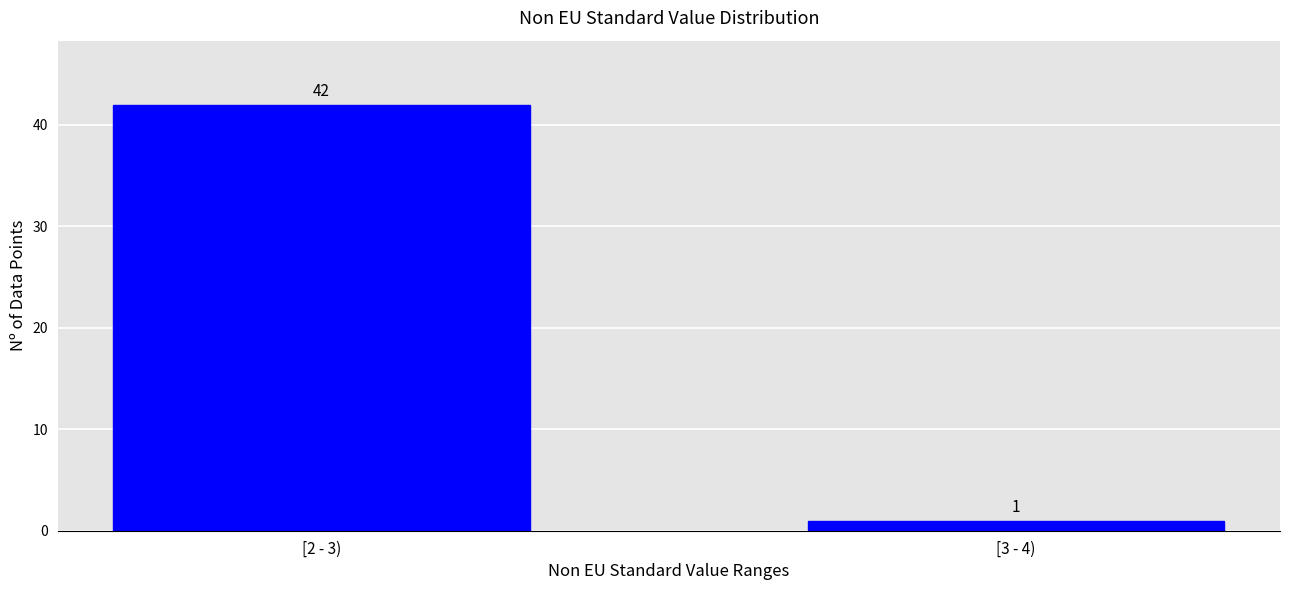

Reading left to right, what are all the values shown in this chart?

[2 - 3)=42	[3 - 4)=1